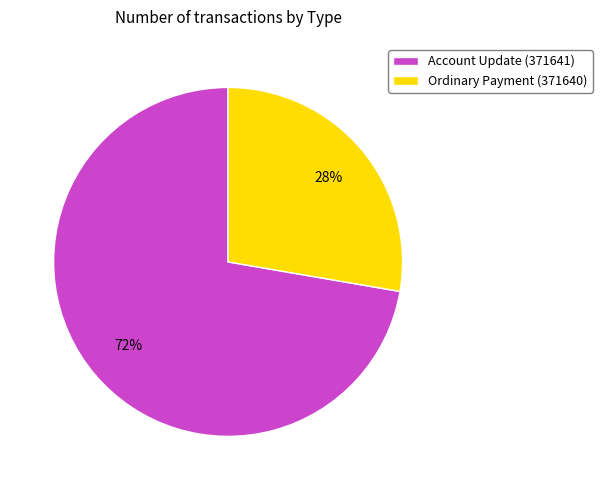

Which category has the biggest portion of the pie?

Account Update (371641)